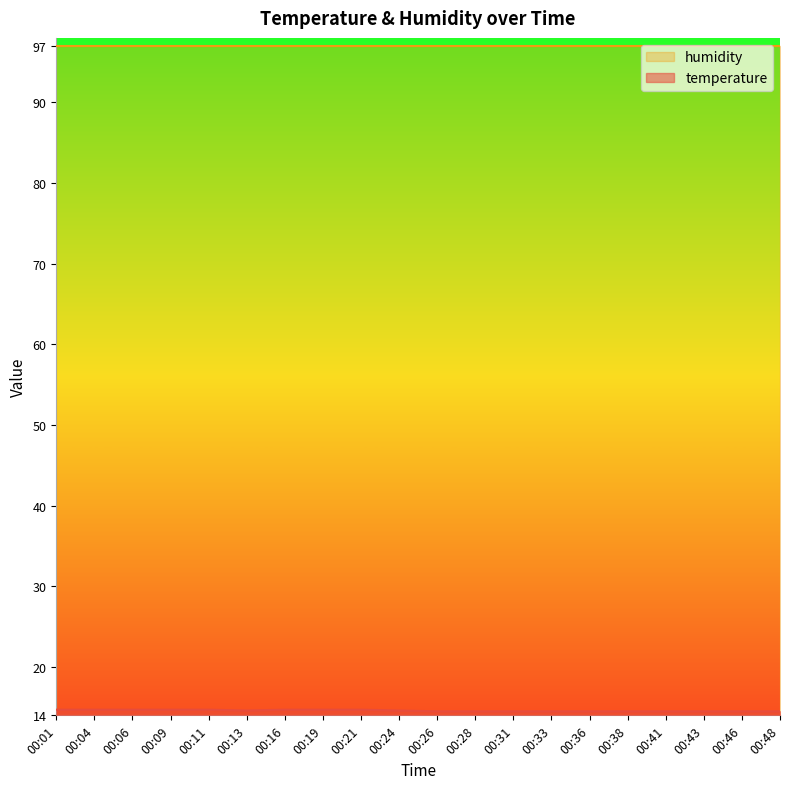

Rank the categories by value from highest to lowest.

00:01, 00:04, 00:06, 00:09, 00:11, 00:16, 00:19, 00:21, 00:13, 00:24, 00:26, 00:28, 00:31, 00:33, 00:36, 00:38, 00:41, 00:43, 00:46, 00:48